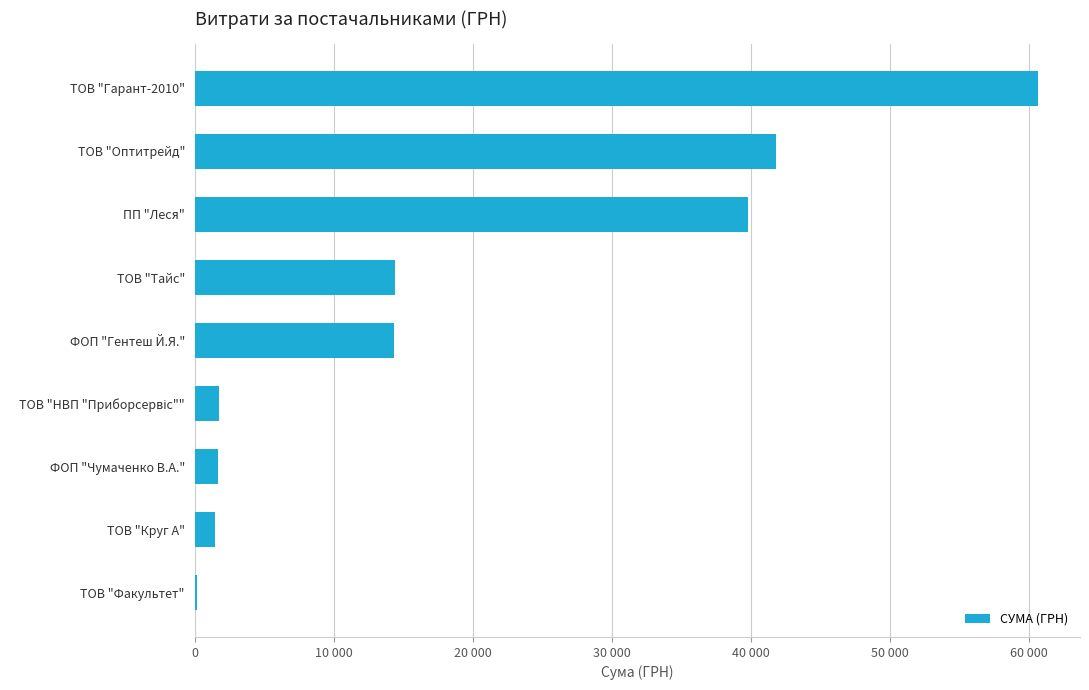

Are the bars horizontal?

Yes